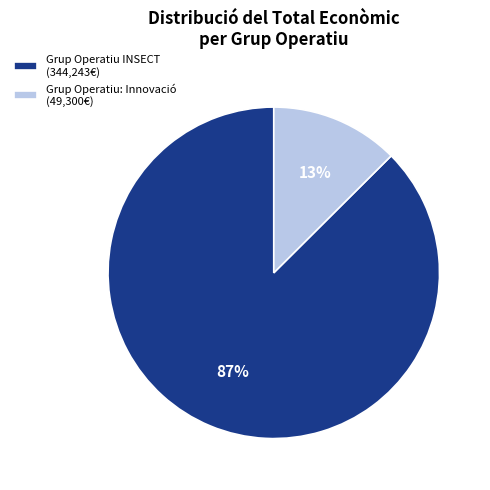

Is it true that Grup Operatiu INSECT (344,243€) is 87% of the pie?

True